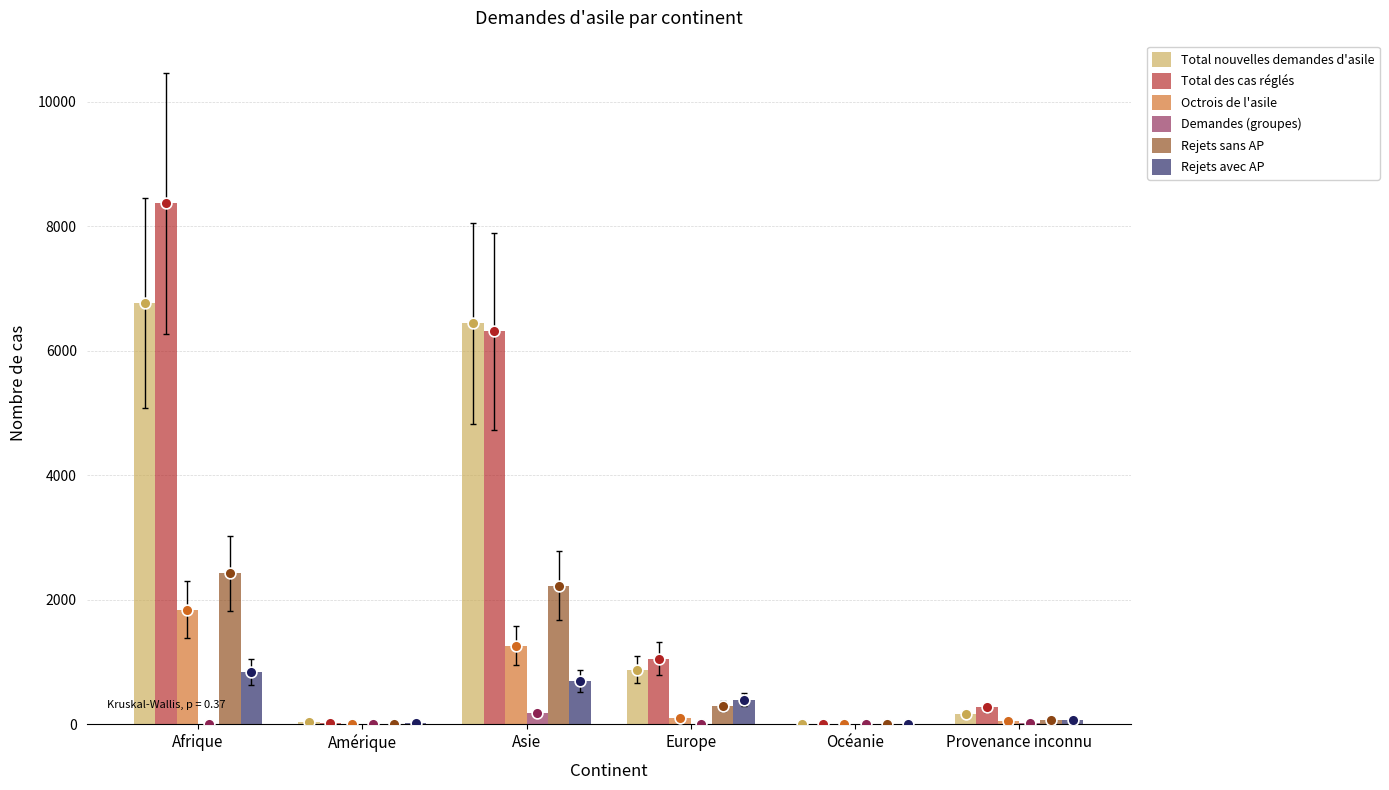

Which series contains the highest Y value?

Total des cas réglés